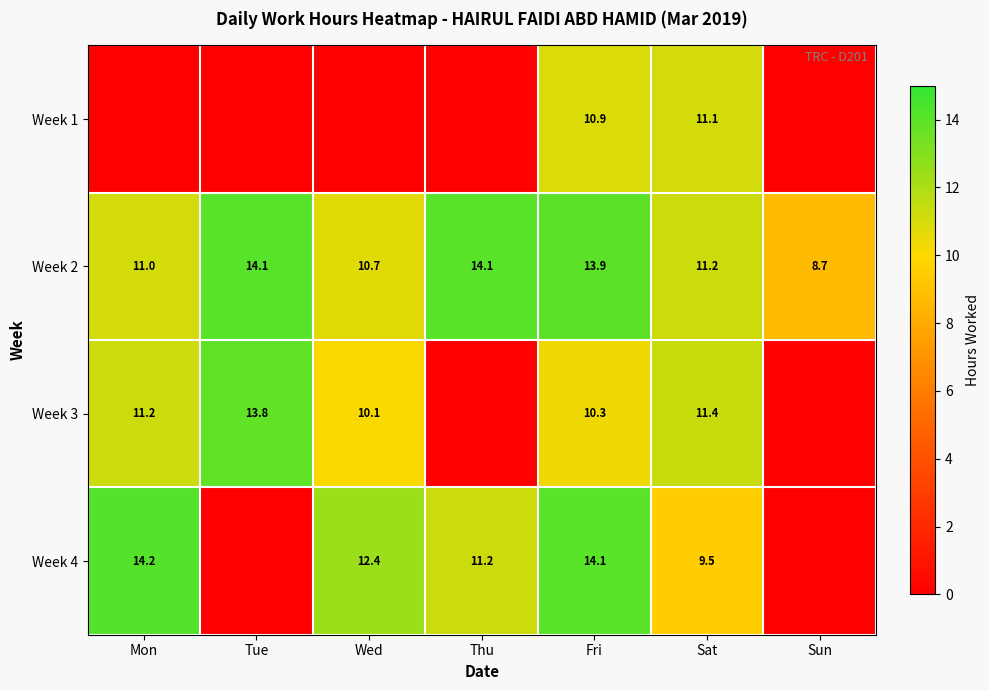

At how many categories does at least one series exceed 5?

7